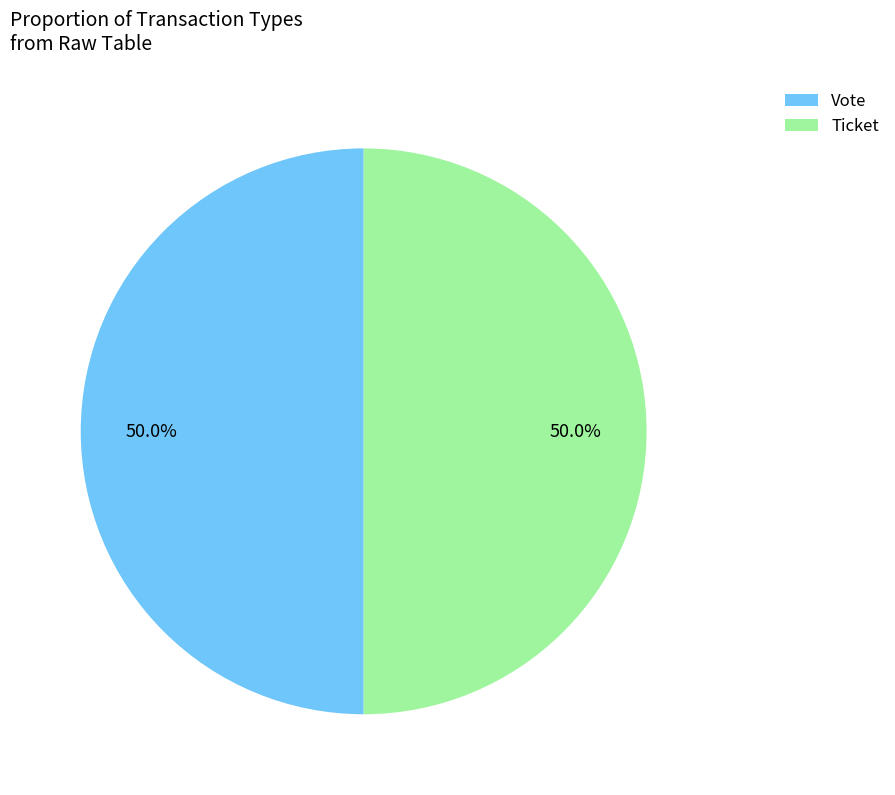

Approximately how many times larger is the value at Vote compared to Ticket?

1.0